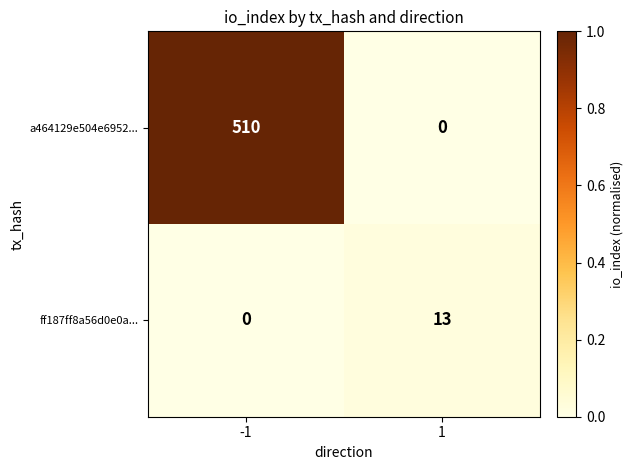

Is the value of a464129e504e6952... at 1 greater than the value of ff187ff8a56d0e0a... at 1?

No